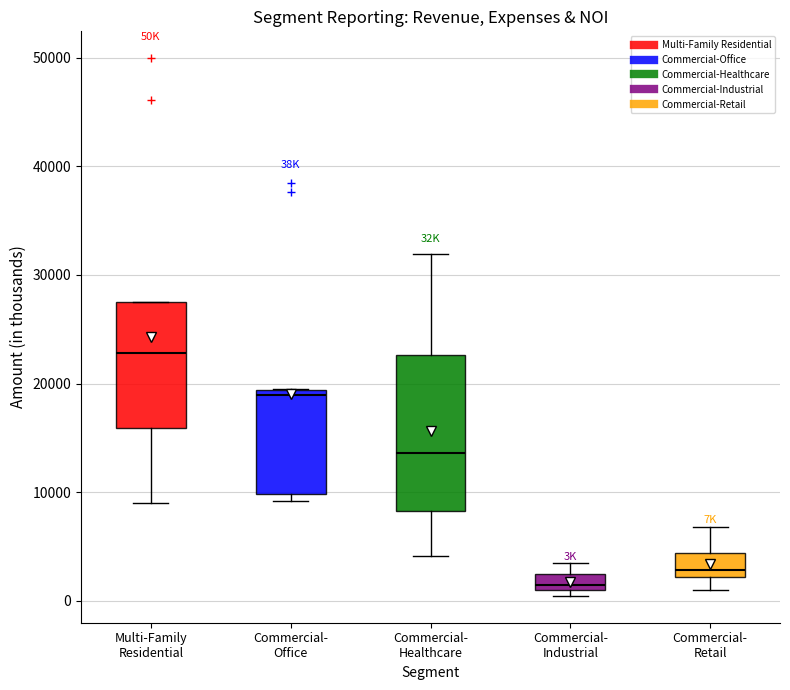

Which box's median line is the highest?

Multi-Family Residential